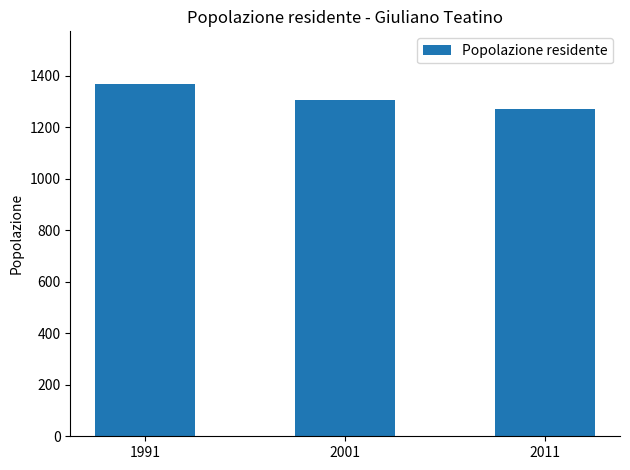

Which label corresponds to the smallest value in the chart?

2011